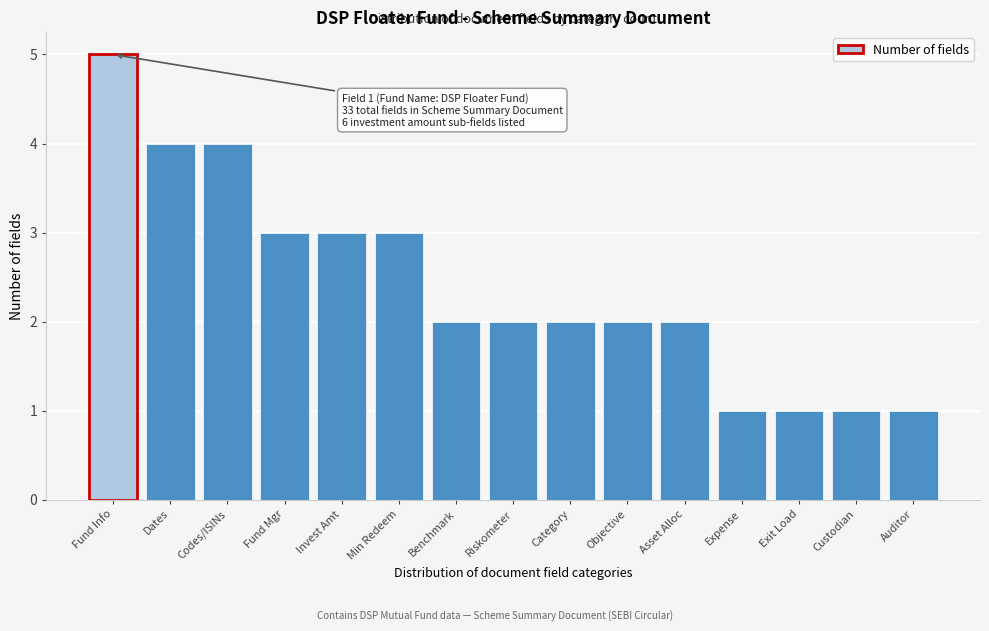

Reading right to left, what are all the values shown in this chart?

Auditor=1	Custodian=1	Exit Load=1	Expense=1	Asset Alloc=2	Objective=2	Category=2	Riskometer=2	Benchmark=2	Min Redeem=3	Invest Amt=3	Fund Mgr=3	Codes/ISINs=4	Dates=4	Fund Info=5